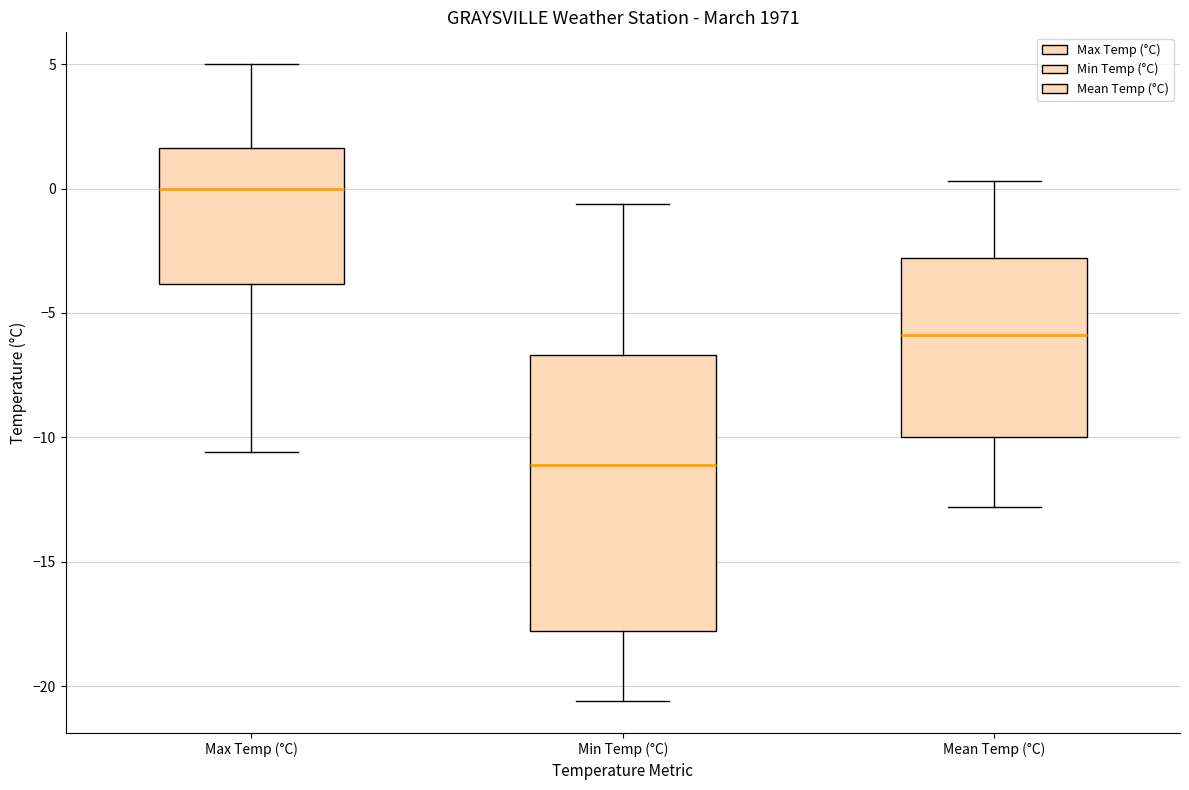

Where is the lower edge of the box for Mean Temp (°C) on the y-axis? The values are not printed on the chart, so give them approximately, as read against the axis.

-10.0